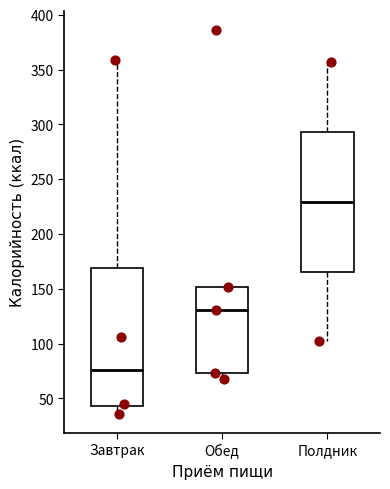

Which box's median line is the lowest?

Завтрак